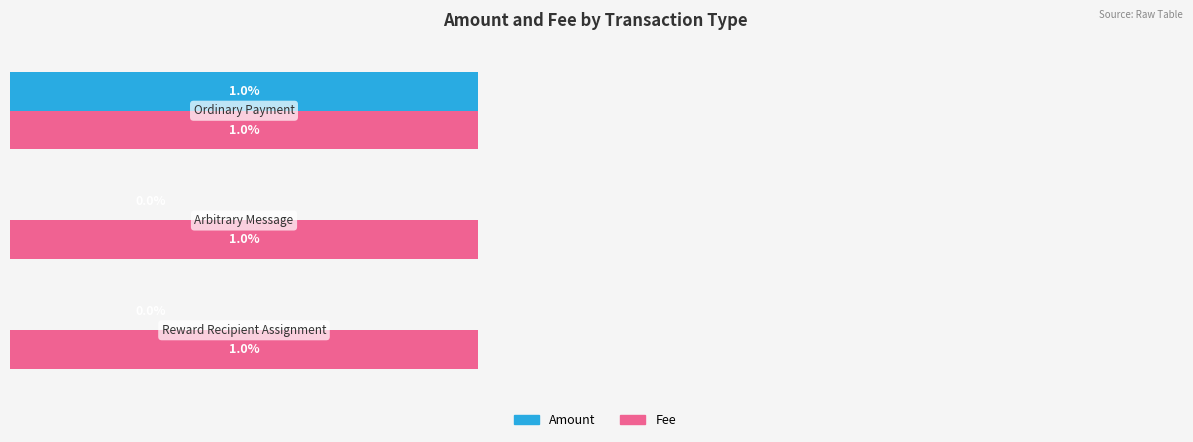

What are all the series names shown in the legend?

Amount, Fee